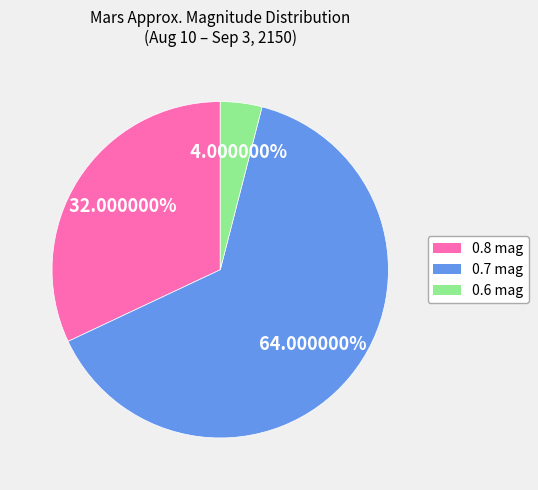

Which category has the smallest portion of the pie?

0.6